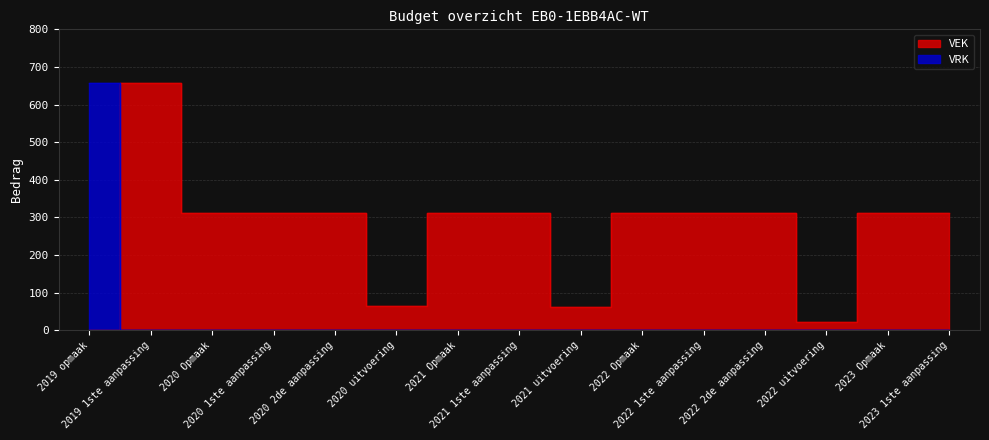

What are all the series names shown in the legend?

VEK, VRK